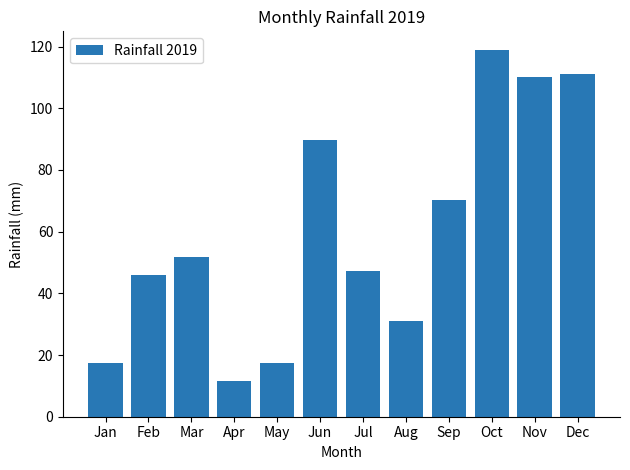

What is the ratio of the value at Sep to the value at Nov?

0.6